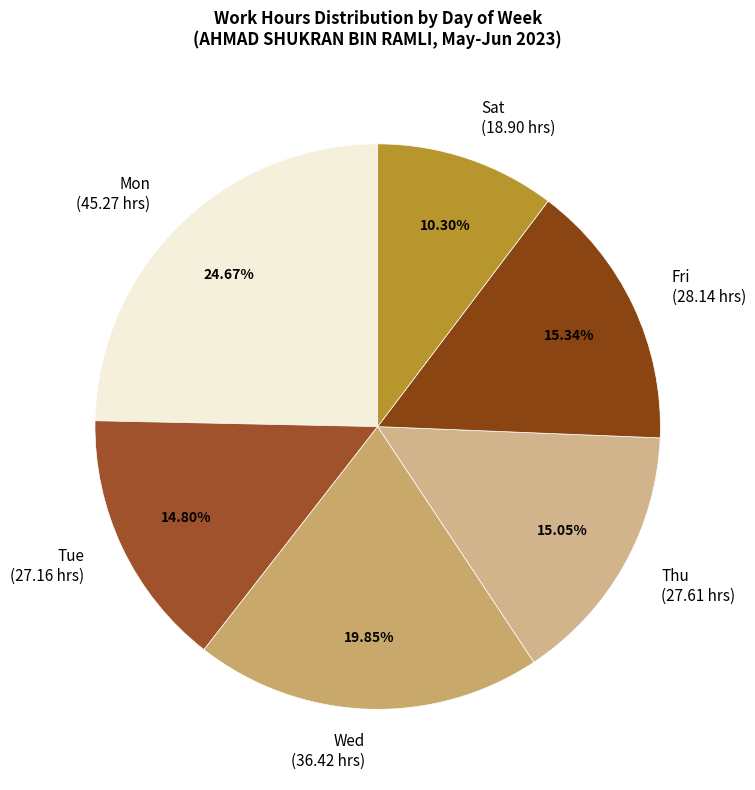

Is there a majority slice in this chart?

No